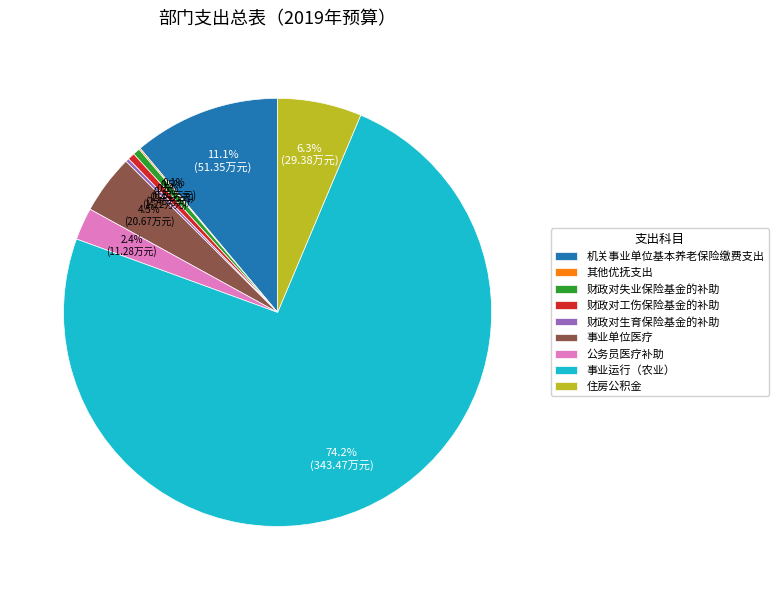

Approximately how many times larger is the value at 住房公积金 compared to 事业运行（农业）?

0.1